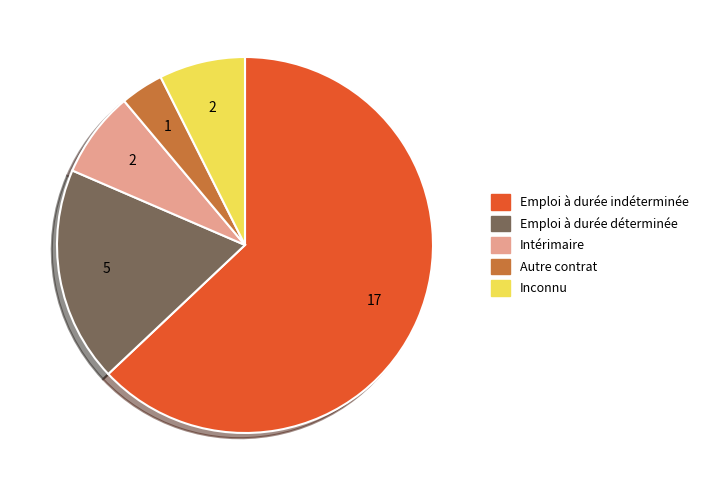

Does any single category account for the majority?

Yes